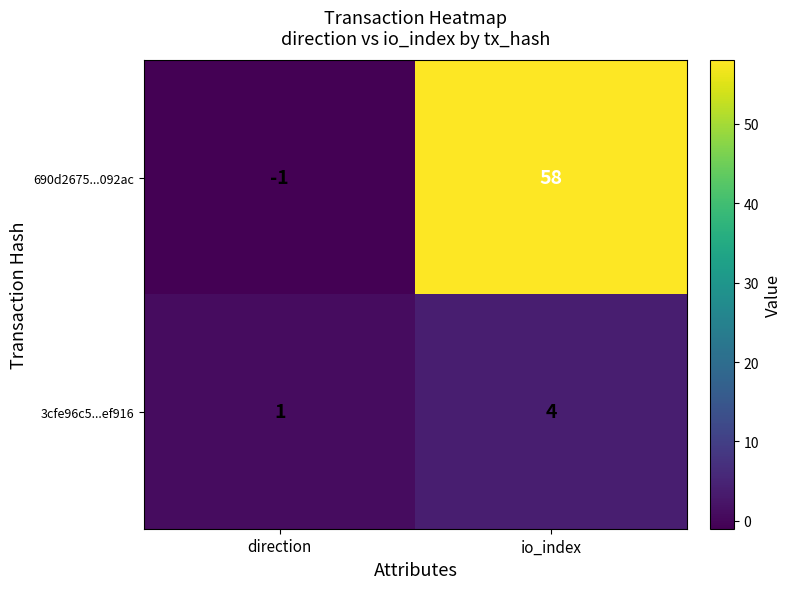

Which series has the largest range (max minus min)?

690d2675...092ac